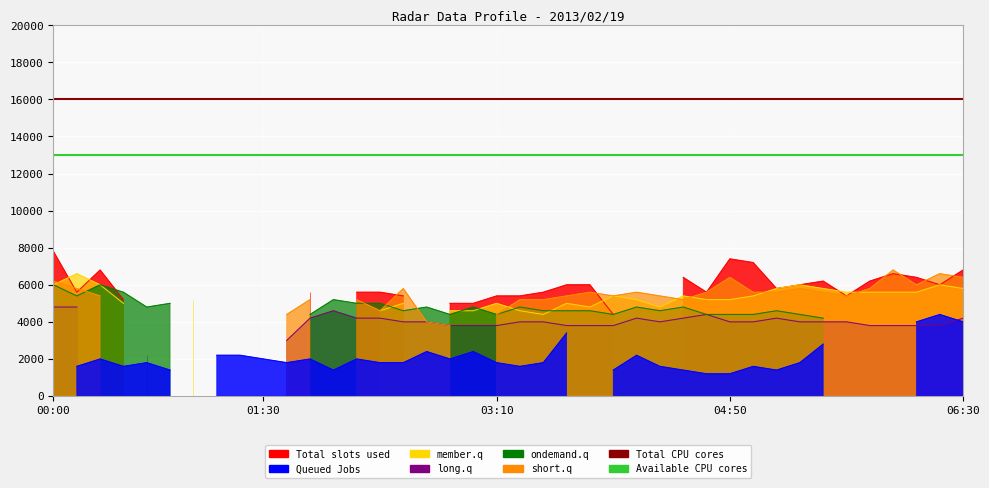

True or false: Available CPU cores has a value of 21570 at 01:30.

False